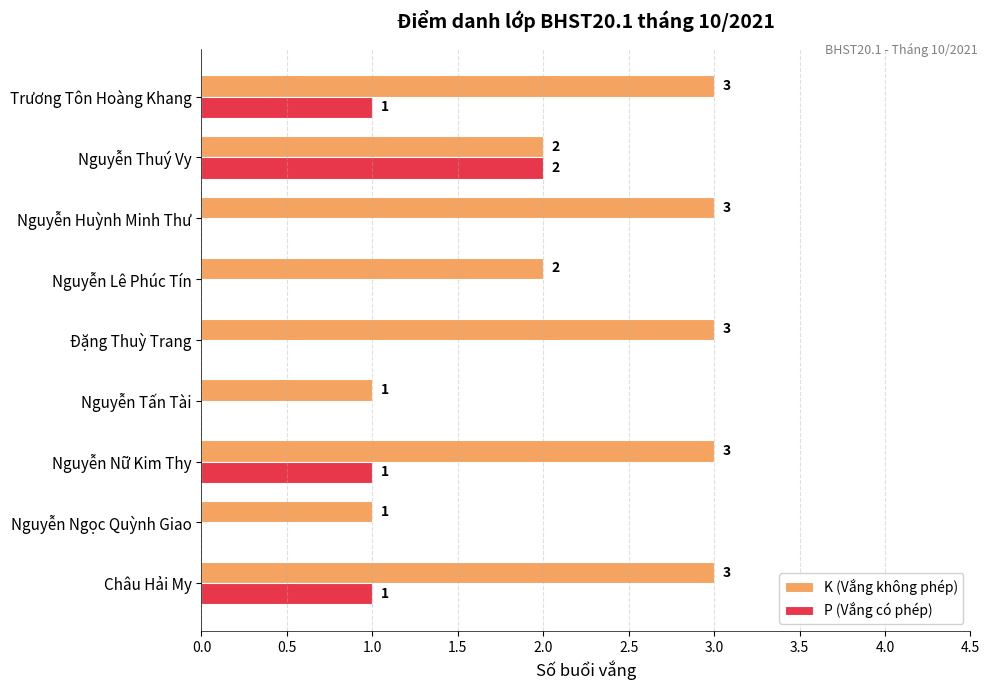

What is the sum of the K (Vắng không phép) values at Nguyễn Thuý Vy and Trương Tôn Hoàng Khang?

5